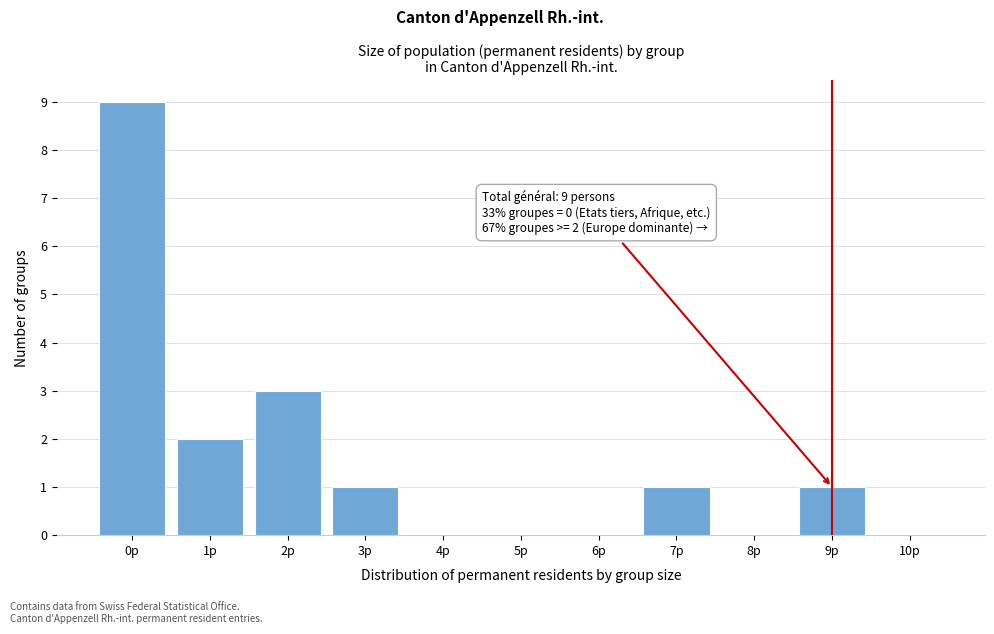

Reading left to right, list all the values displayed in this chart.

0p=9	1p=2	2p=3	3p=1	4p=0	5p=0	6p=0	7p=1	8p=0	9p=1	10p=0